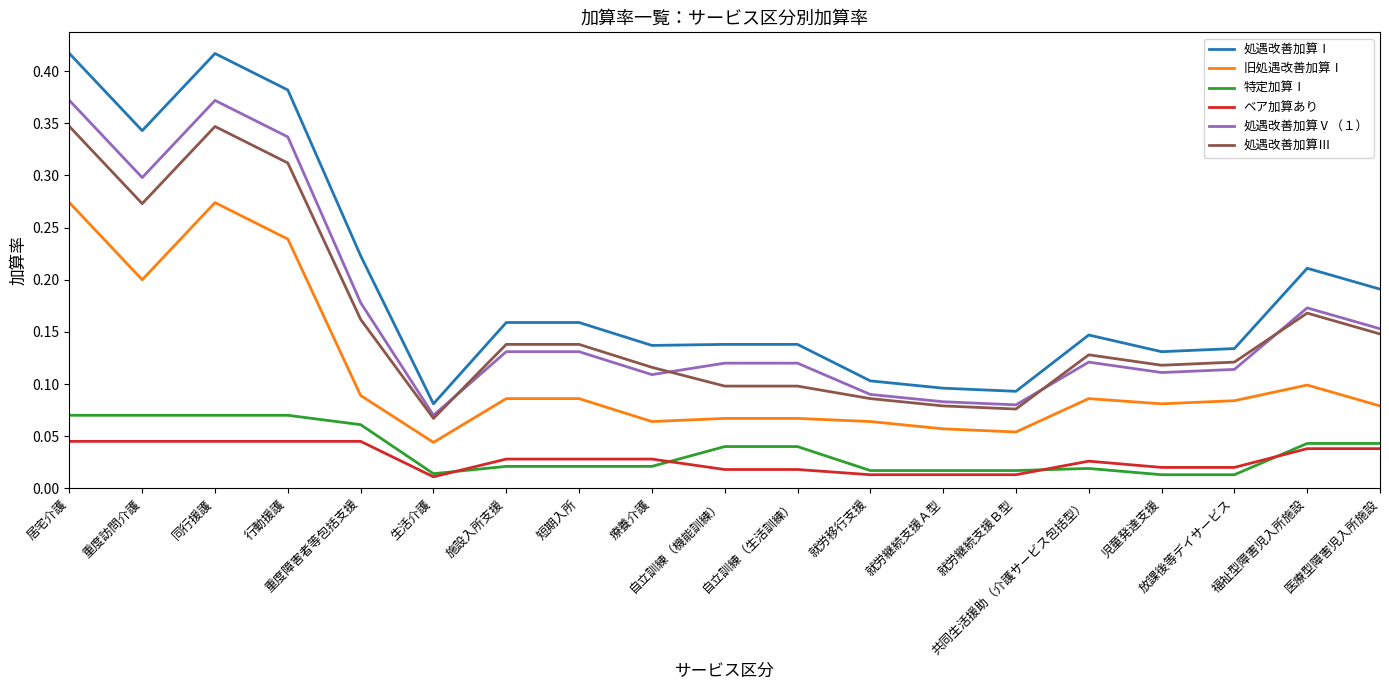

Rank the series by their maximum value, from lowest to highest.

ベア加算あり, 特定加算Ⅰ, 旧処遇改善加算Ⅰ, 処遇改善加算Ⅲ, 処遇改善加算Ⅴ（１）, 処遇改善加算Ⅰ